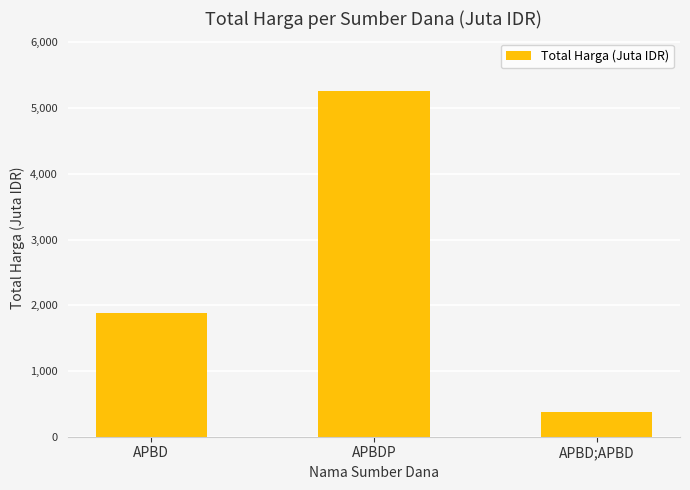

True or false: the data shows 3202.8 at APBD.

False